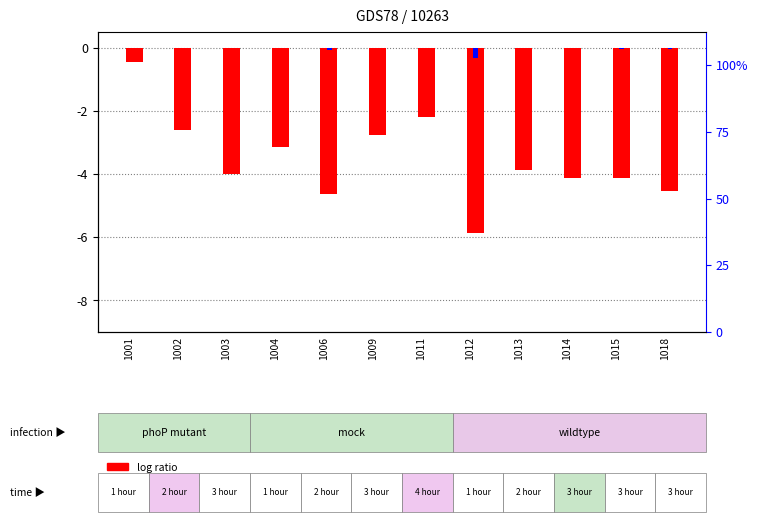

What is the total value across all series at 1015?

-4.1